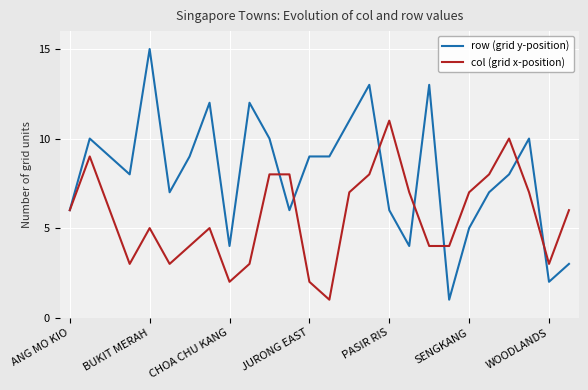

List the series in order of their overall mean, lowest first.

col (grid x-position), row (grid y-position)